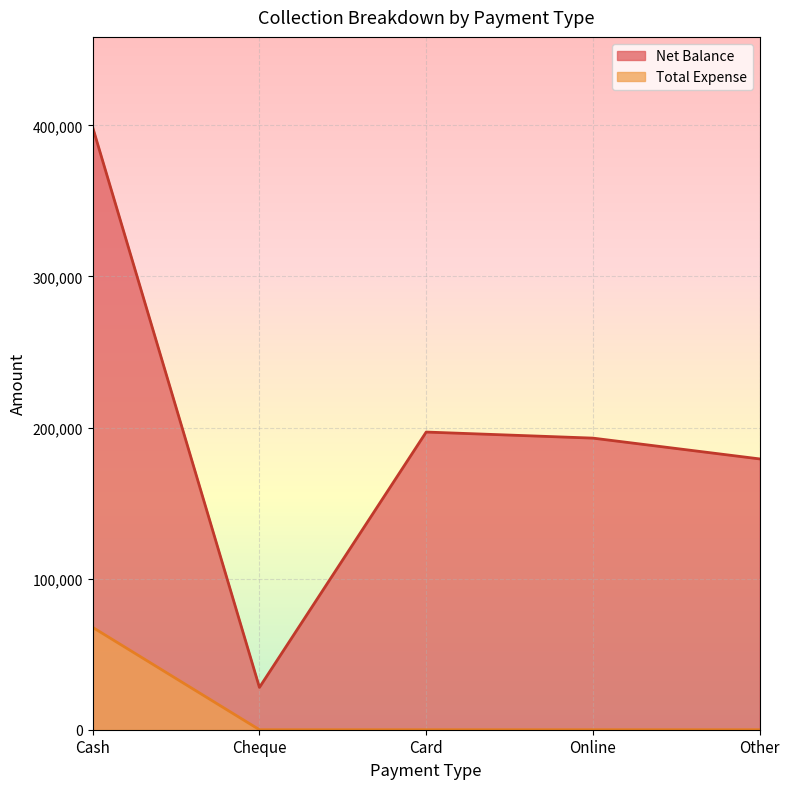

Rank the categories by Total Expense value from highest to lowest.

Cash, Cheque, Card, Online, Other